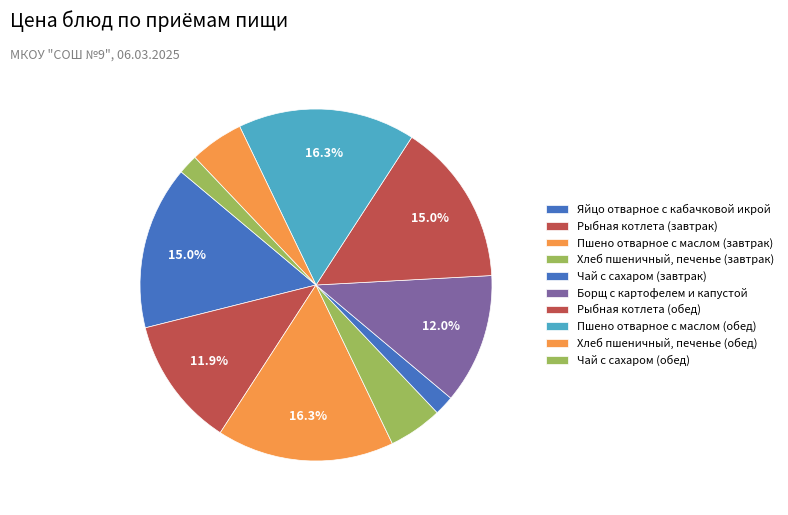

Between Чай с сахаром (обед) and Хлеб пшеничный, печенье (обед), which is larger?

Хлеб пшеничный, печенье (обед)